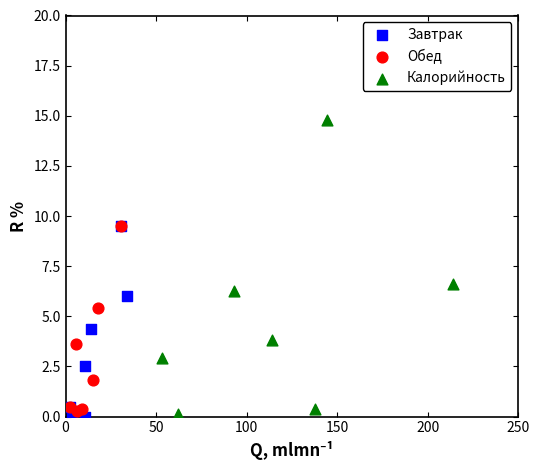

Which series has the widest spread of Y values?

Калорийность